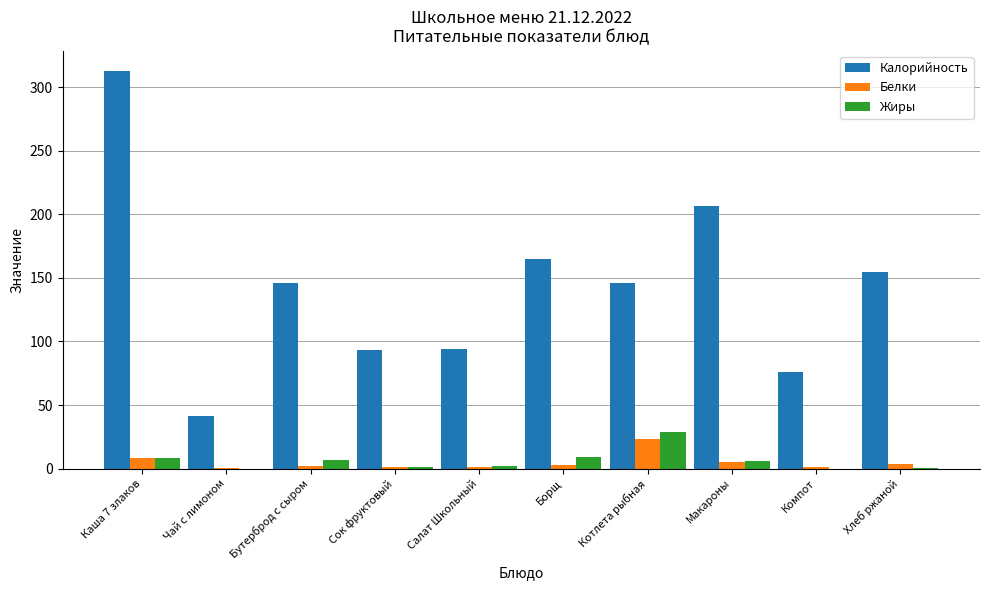

The value of Калорийность at Котлета рыбная is 86.0. True or false?

False